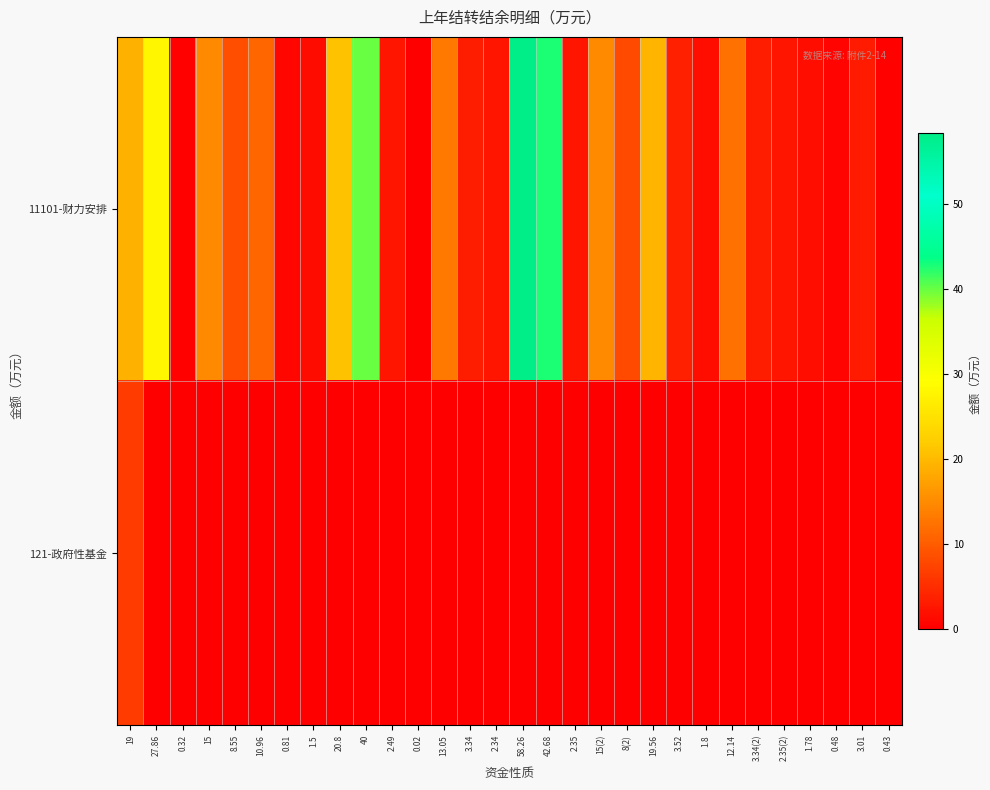

Reading right to left, extract all data points from this chart.

11101-财力安排: 0.43=0.4	3.01=3.0	0.48=0.5	1.78=1.8	2.35(2)=2.4	3.34(2)=3.3	12.14=12.1	1.8=1.8	3.52=3.5	19.56=19.6	8(2)=8.0	15(2)=15.0	2.35=2.4	42.68=42.7	58.26=58.3	2.34=2.3	3.34=3.3	13.05=13.1	0.02=0.0	2.49=2.5	40=40.0	20.8=20.8	1.5=1.5	0.81=0.8	10.96=11.0	8.55=8.6	15=15.0	0.32=0.3	27.86=27.9	19=19.0
121-政府性基金: 0.43=0.0	3.01=0.0	0.48=0.0	1.78=0.0	2.35(2)=0.0	3.34(2)=0.0	12.14=0.0	1.8=0.0	3.52=0.0	19.56=0.0	8(2)=0.0	15(2)=0.0	2.35=0.0	42.68=0.0	58.26=0.0	2.34=0.0	3.34=0.0	13.05=0.0	0.02=0.0	2.49=0.0	40=0.0	20.8=0.0	1.5=0.0	0.81=0.0	10.96=0.0	8.55=0.0	15=0.0	0.32=0.0	27.86=0.0	19=6.5